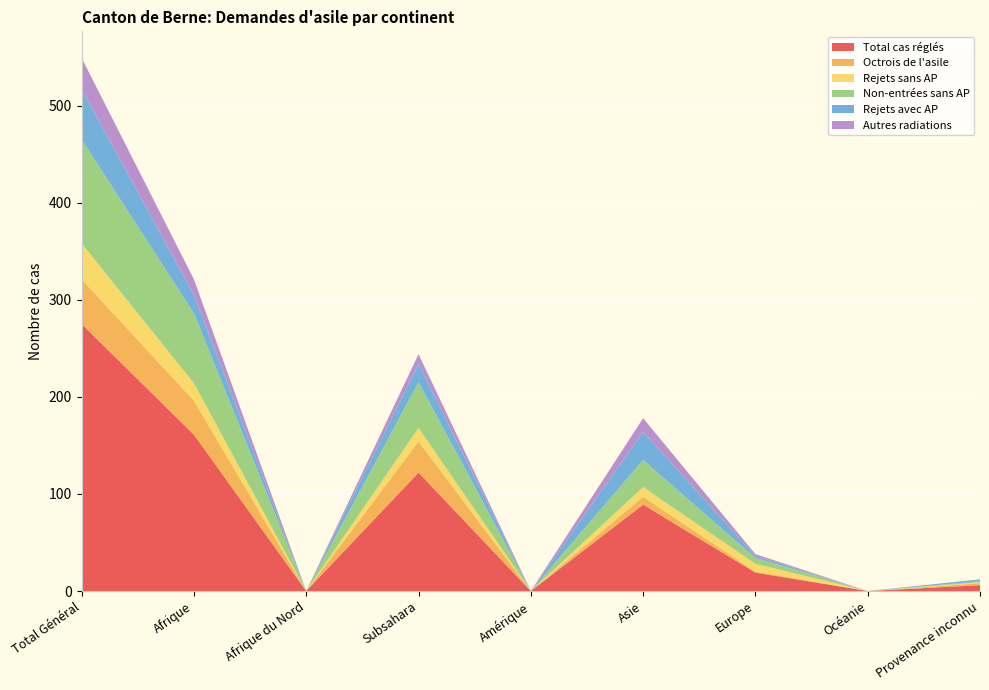

Reading right to left, extract all data points from this chart.

Total cas réglés: 6	0	19	89	0	122	0	161	275
Octrois de l'asile: 2	0	1	8	0	32	0	35	46
Rejets sans AP: 1	0	8	10	0	14	0	18	37
Non-entrées sans AP: 1	0	6	28	0	47	0	72	107
Rejets avec AP: 2	0	2	29	0	19	0	19	52
Autres radiations: 0	0	2	14	0	10	0	16	32